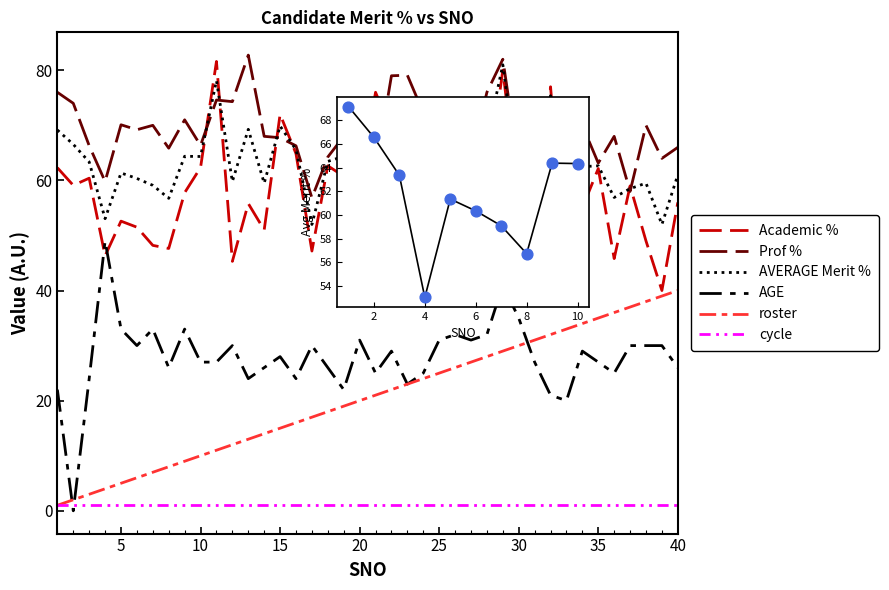

Which series has the largest total across all categories?

Prof %